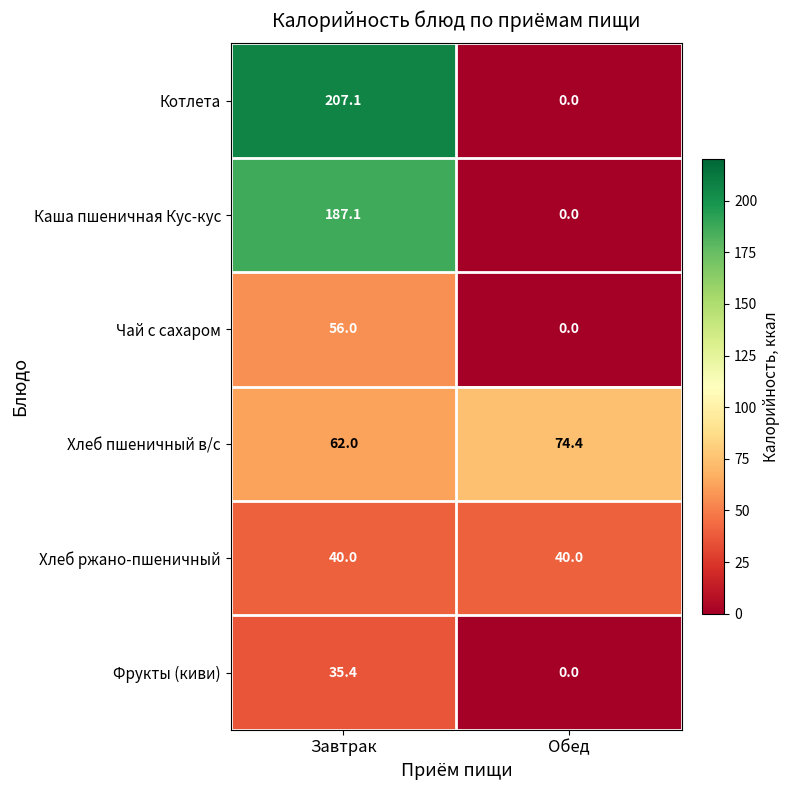

True or false: Хлеб пшеничный в/с has a value of 81.8 at Завтрак.

False